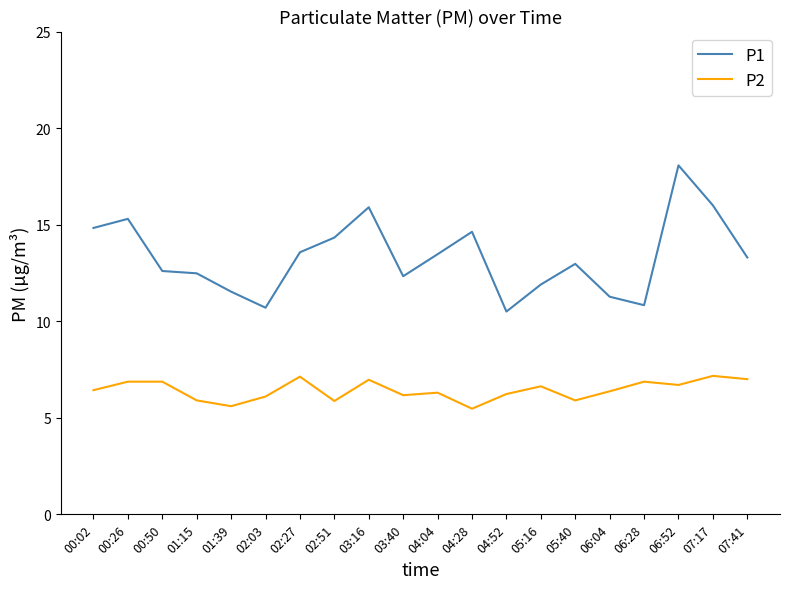

Where is the first local maximum for P1?

00:26